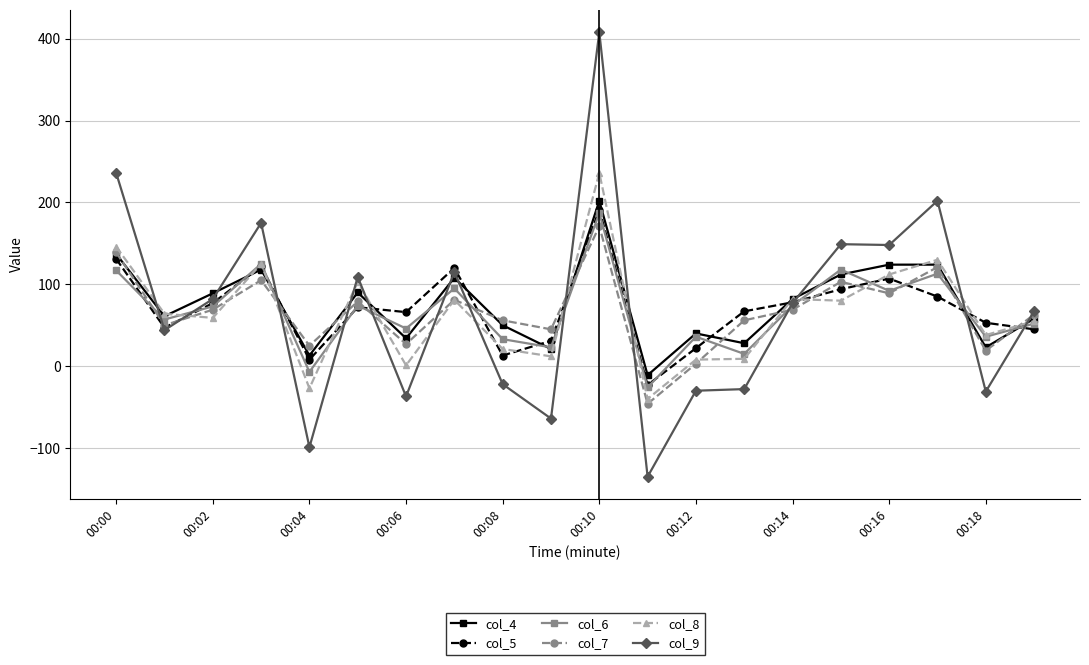

At how many categories does at least one series exceed 165?

4